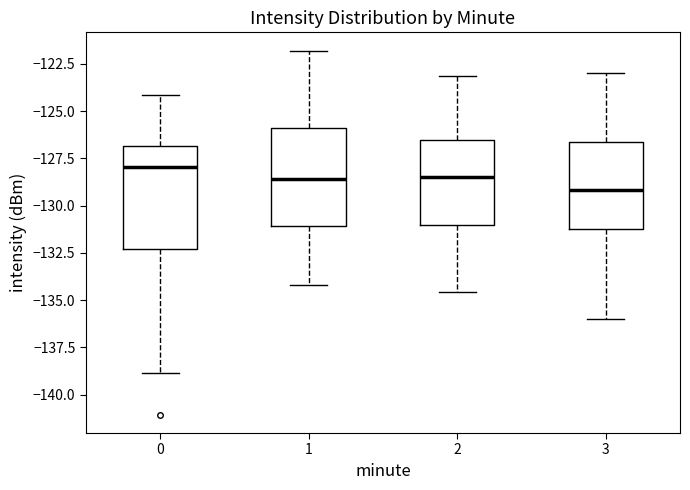

Reading left to right, read every box against the y-axis: the position of its median line, the range the box covers, and the ends of its whiskers. The values are not printed on the chart, so give them approximately, as read against the axis.

0: median -128.0, box -132.5 to -127.0, whiskers -139.0 to -124.0
1: median -128.5, box -131.0 to -126.0, whiskers -134.0 to -122.0
2: median -128.5, box -131.0 to -126.5, whiskers -134.5 to -123.0
3: median -129.0, box -131.0 to -126.5, whiskers -136.0 to -123.0